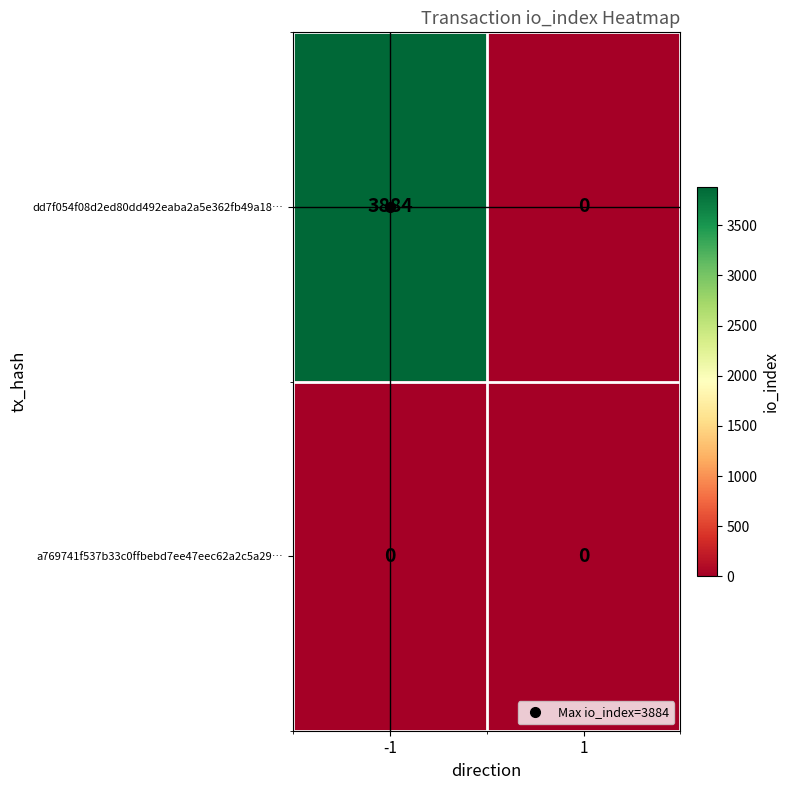

What value does the dd7f054f08d2ed80dd492eaba2a5e362fb49a18… series have at -1, to the nearest 50?

3900